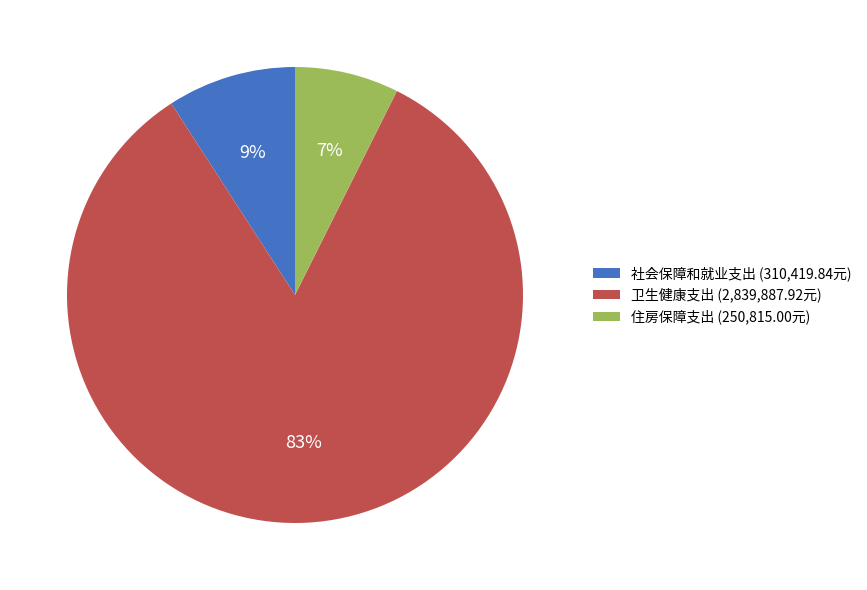

Does any single category account for the majority?

Yes